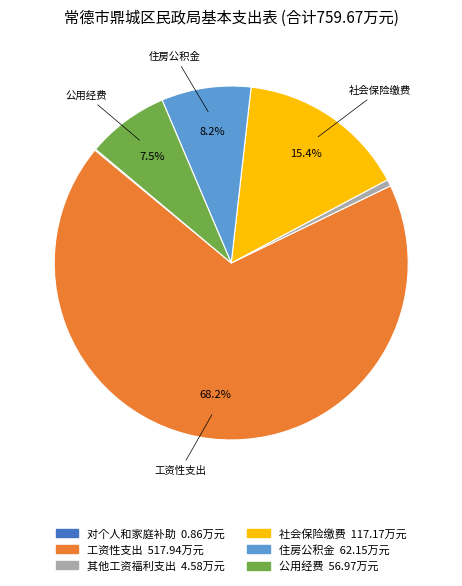

Which has a higher value, 公用经费 or 住房公积金?

住房公积金